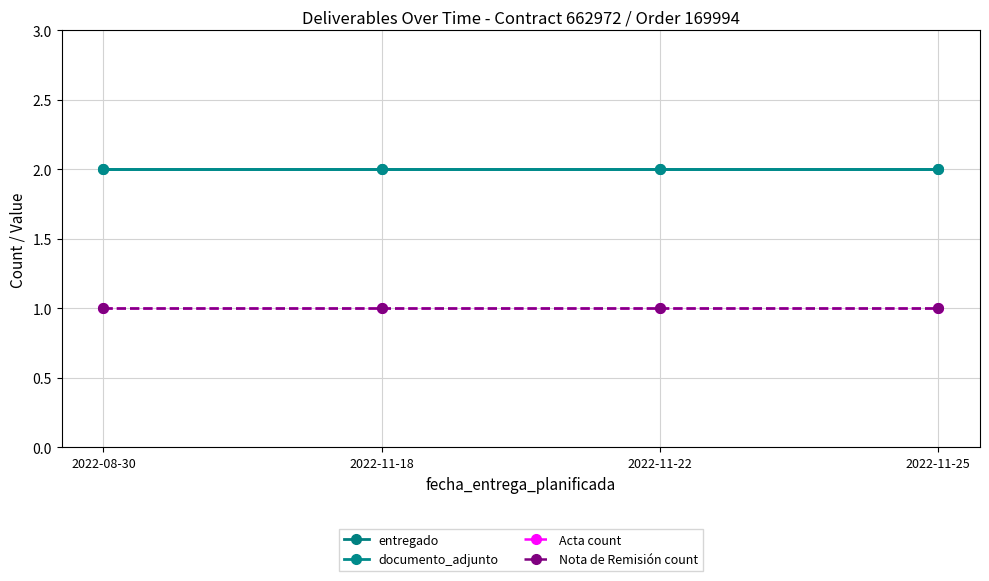

What is the average value of the Acta count series?

1